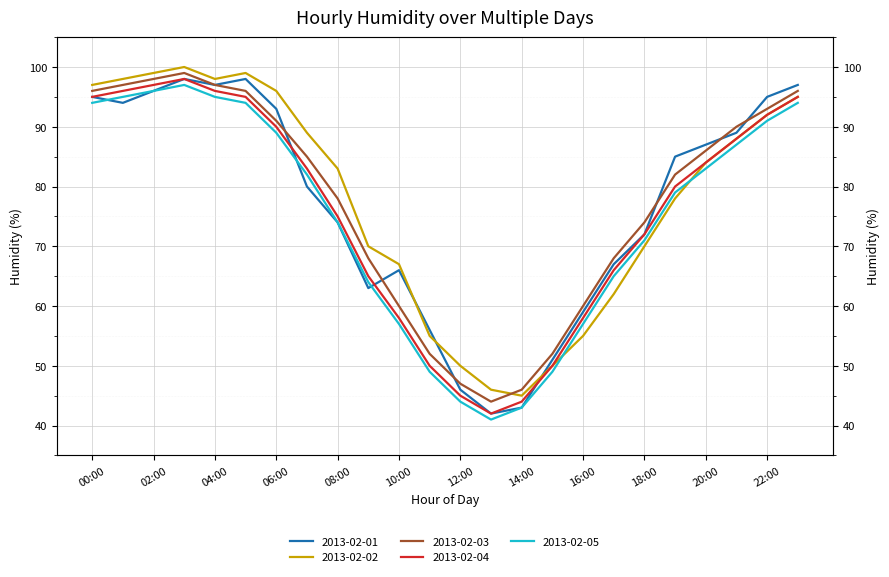

What is the difference between the second highest and minimum values in the 2013-02-05 series?

55